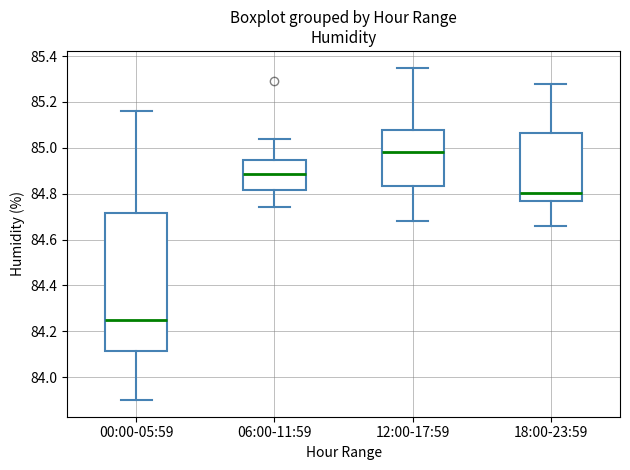

Which box is the tallest, from its lower edge to its upper edge?

00:00-05:59